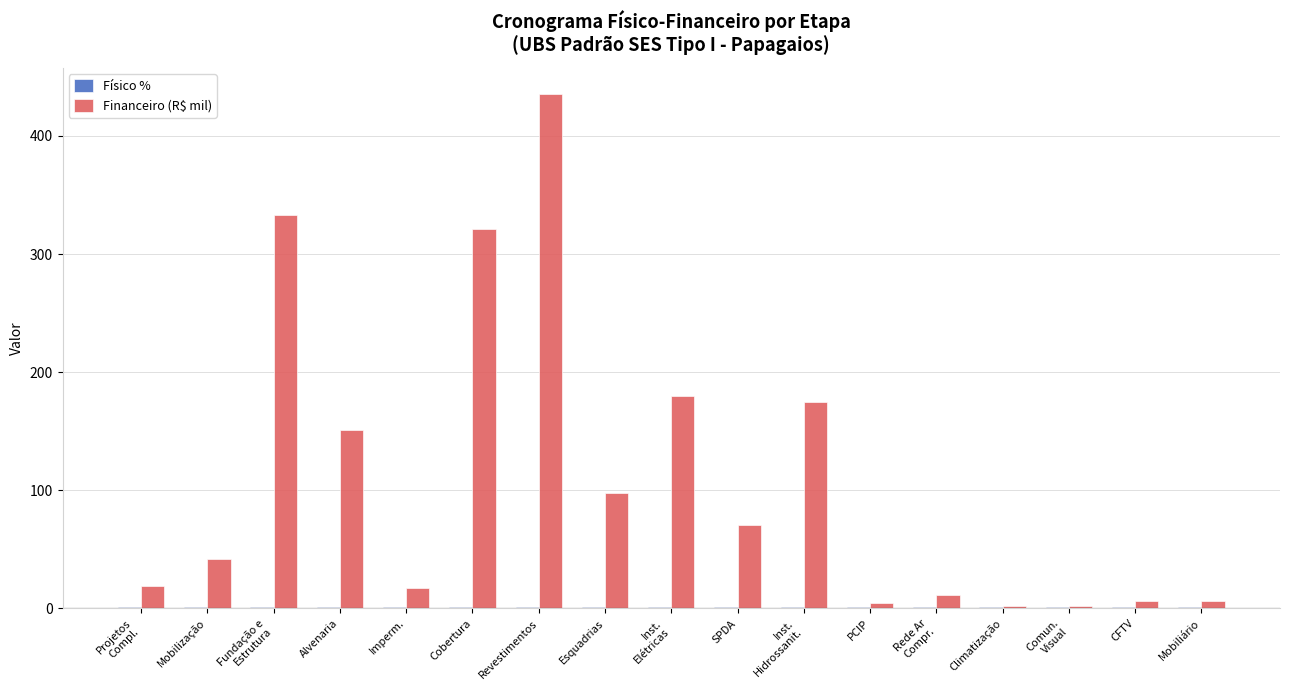

What is the greatest value displayed?

435.8